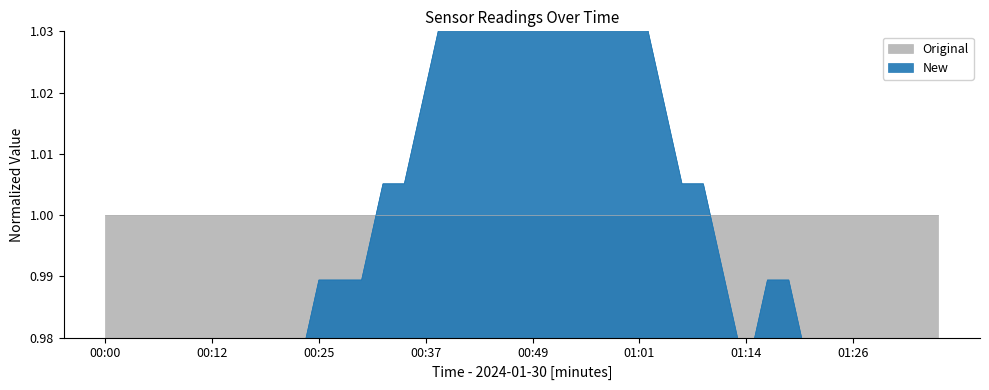

What is the sum of all values?

40.0